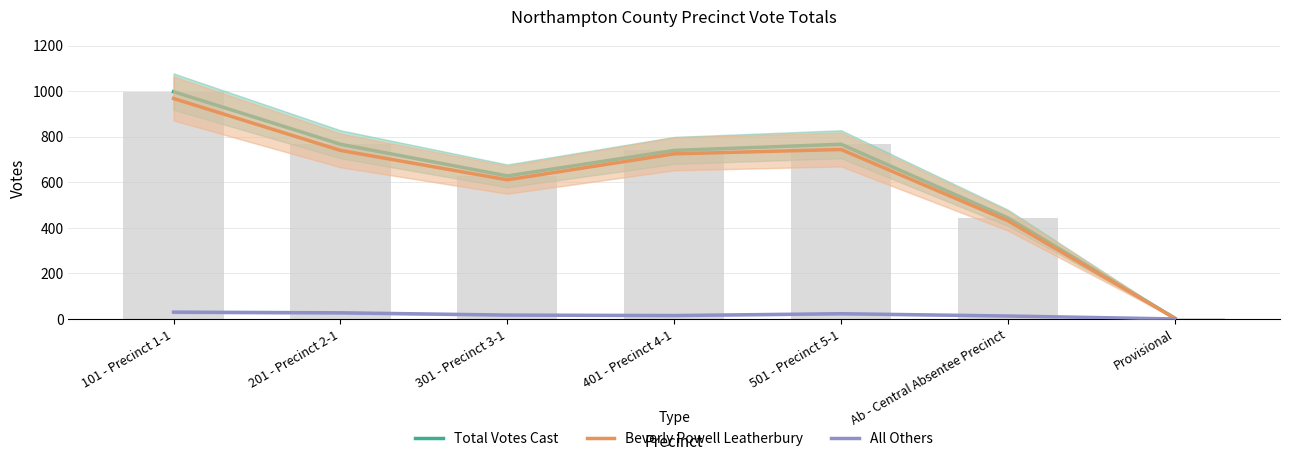

Where does the Beverly Powell Leatherbury series first go above 725?

101 - Precinct 1-1